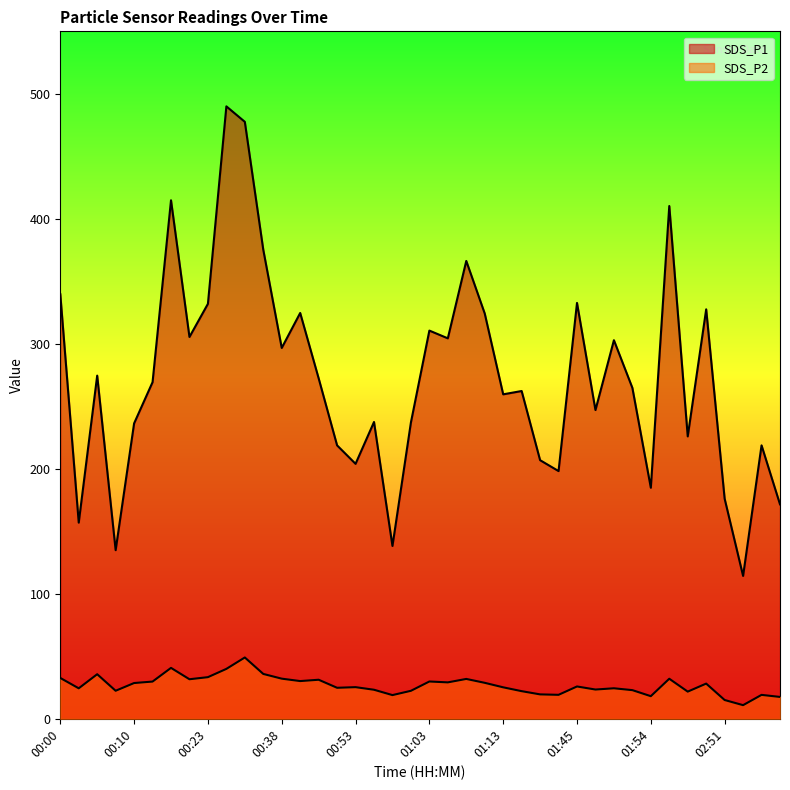

At which category does SDS_P2 reach its first local valley?

00:03